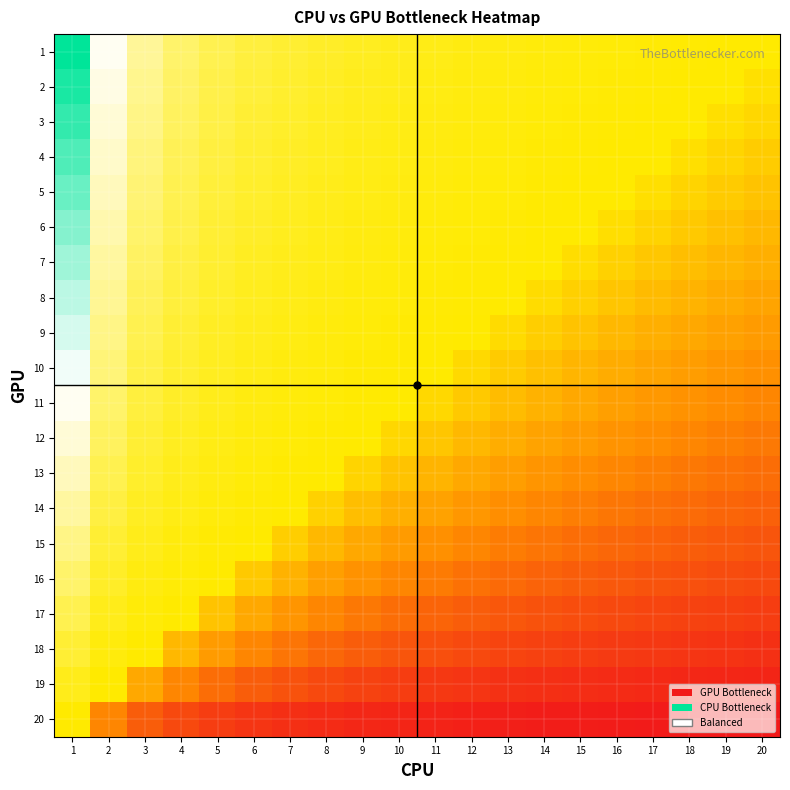

How many data points does each series have?

20